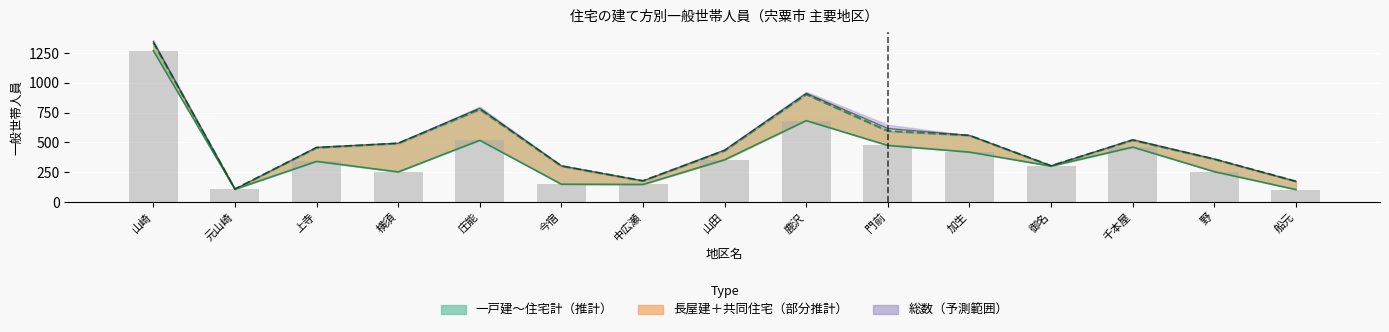

Is it true that 一戸建（線） equals 403 at 鹿沢?

False